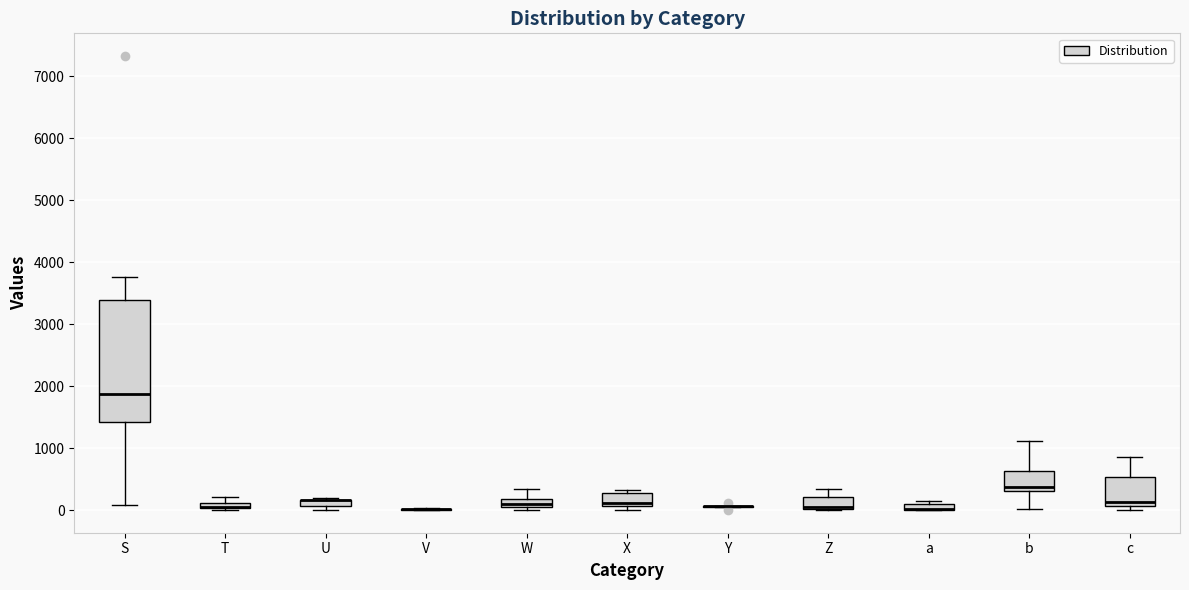

Comparing the boxes themselves (not the whiskers), which one is the tallest?

S